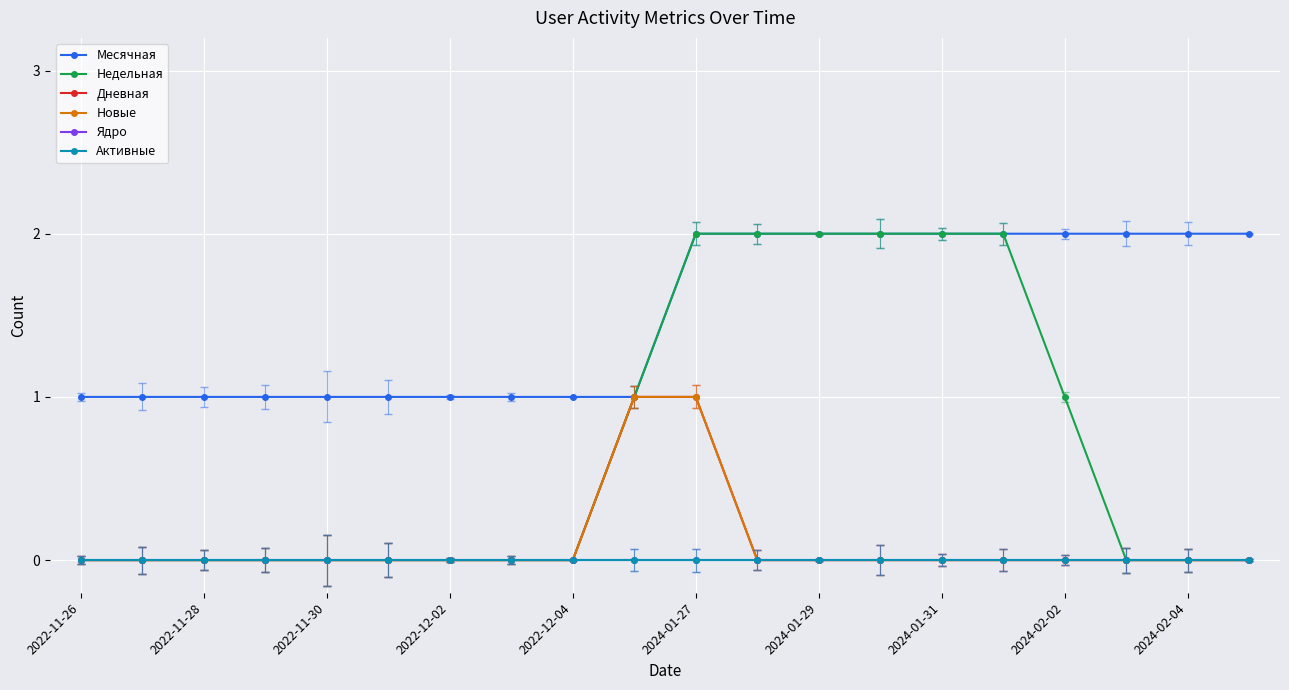

True or false: Новые and Ядро intersect in this chart.

False